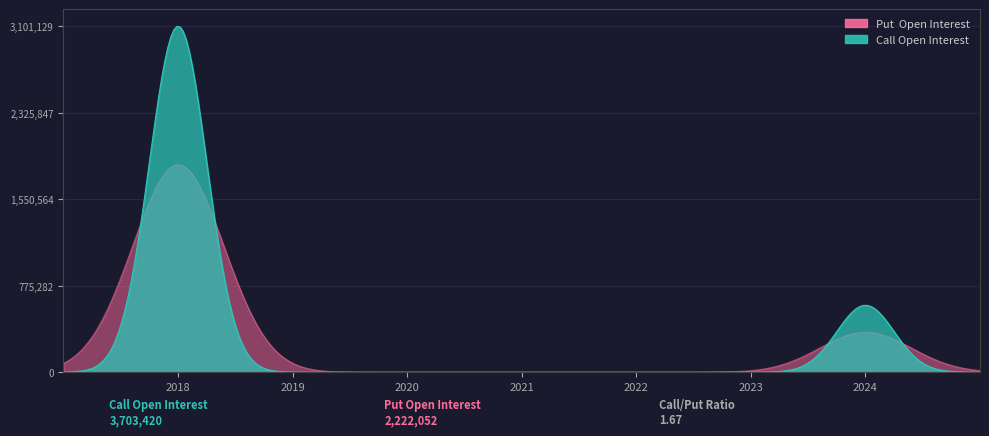

How many distinct data groups are displayed?

2